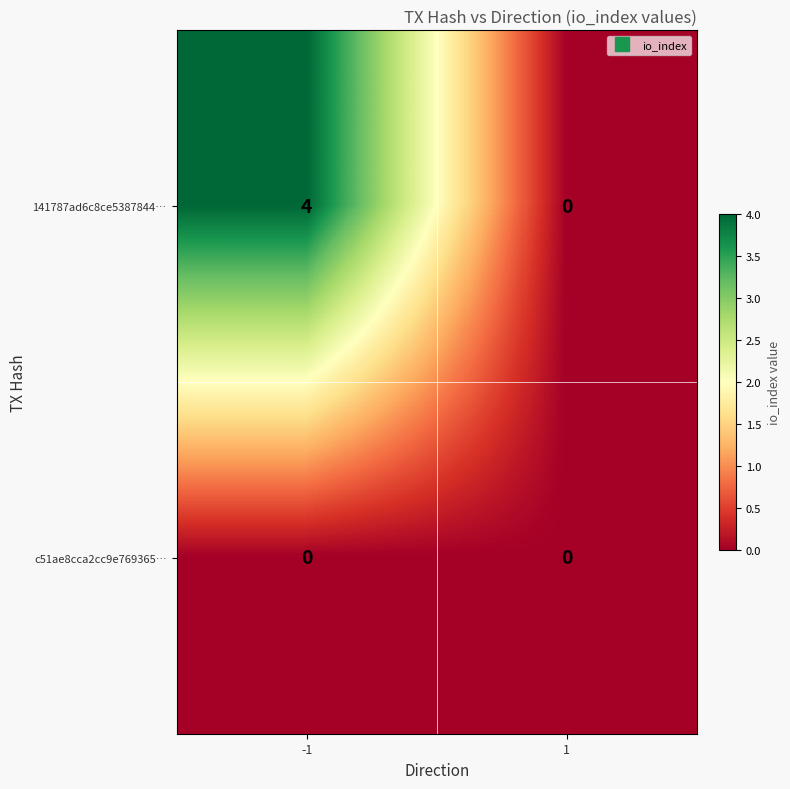

What value does the 141787ad6c8ce5387844… series have at -1?

4